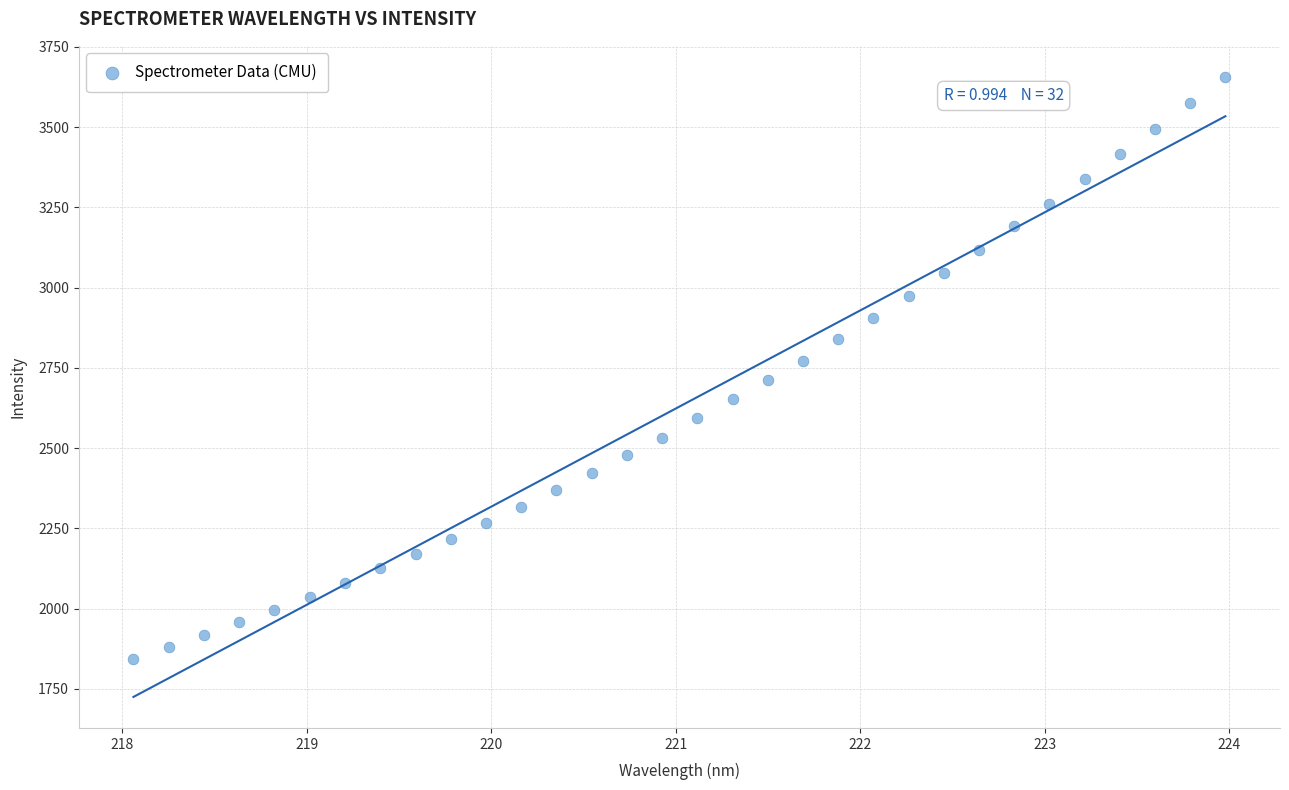

What is the range of X values (max minus min)?

5.9